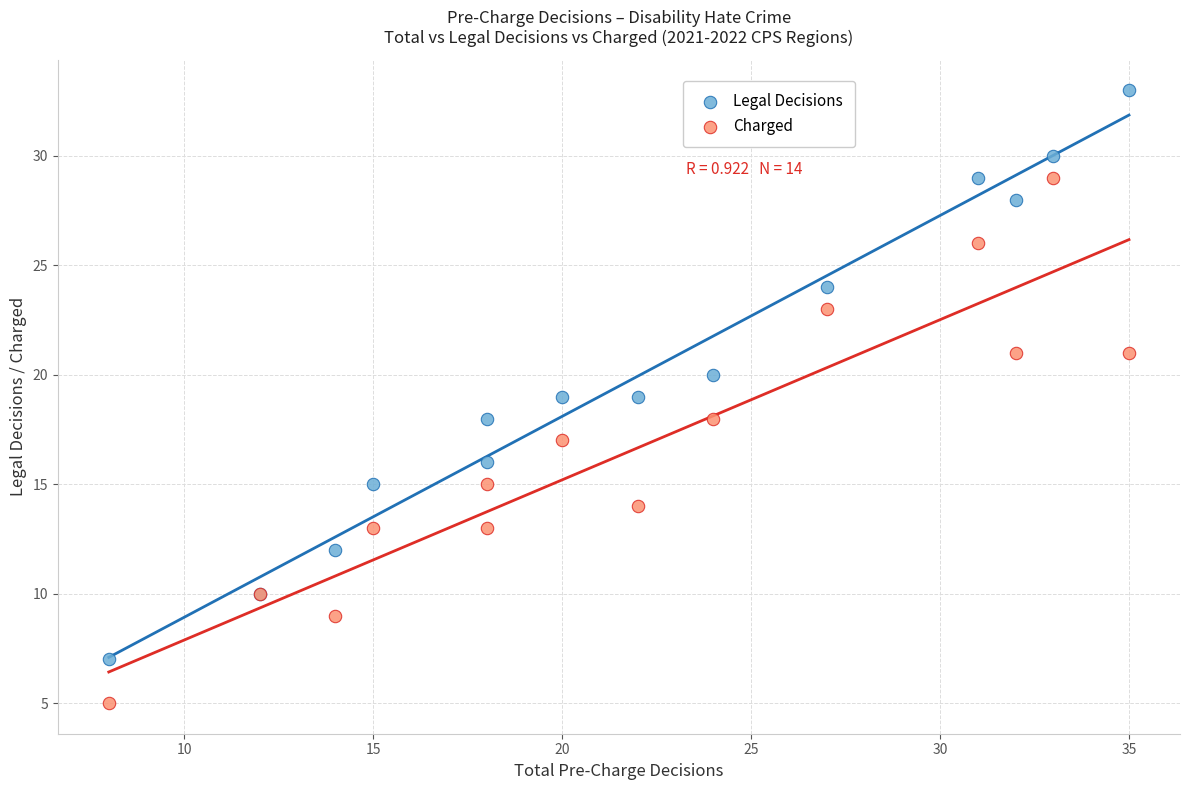

Which series has the largest Y range (max minus min)?

Legal Decisions